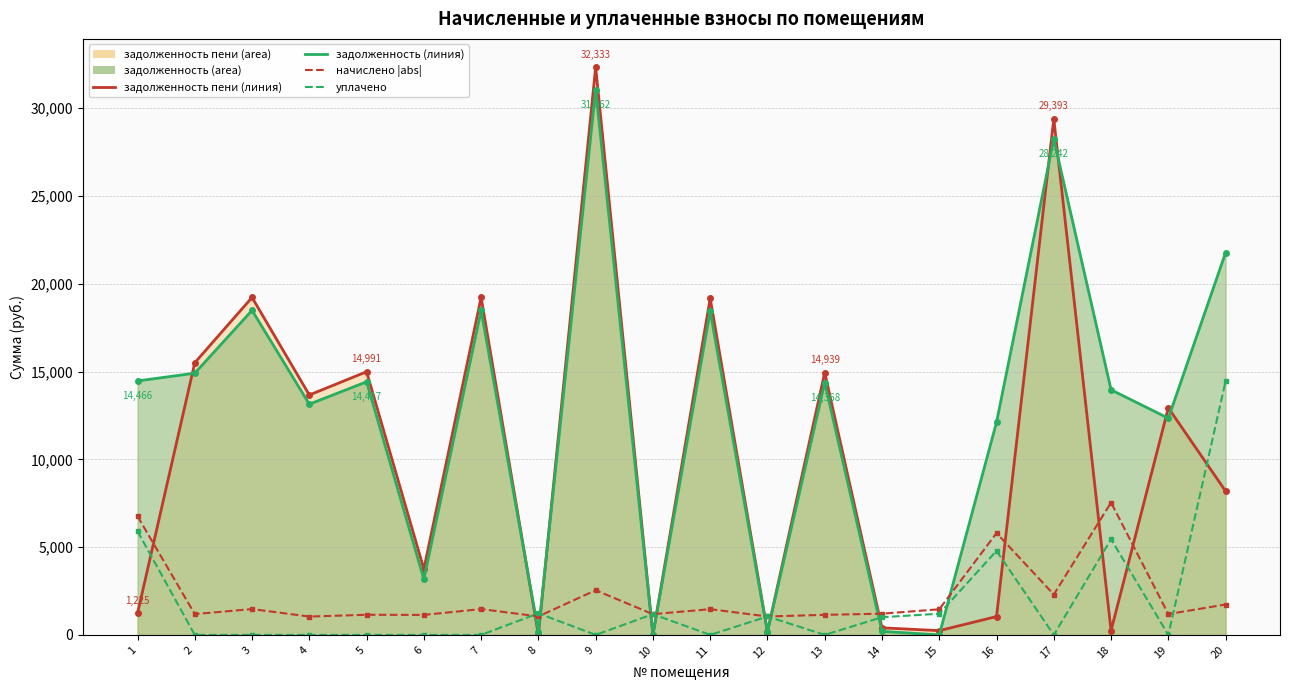

True or false: задолженность (линия) has a value of 21014.5 at 18.

False